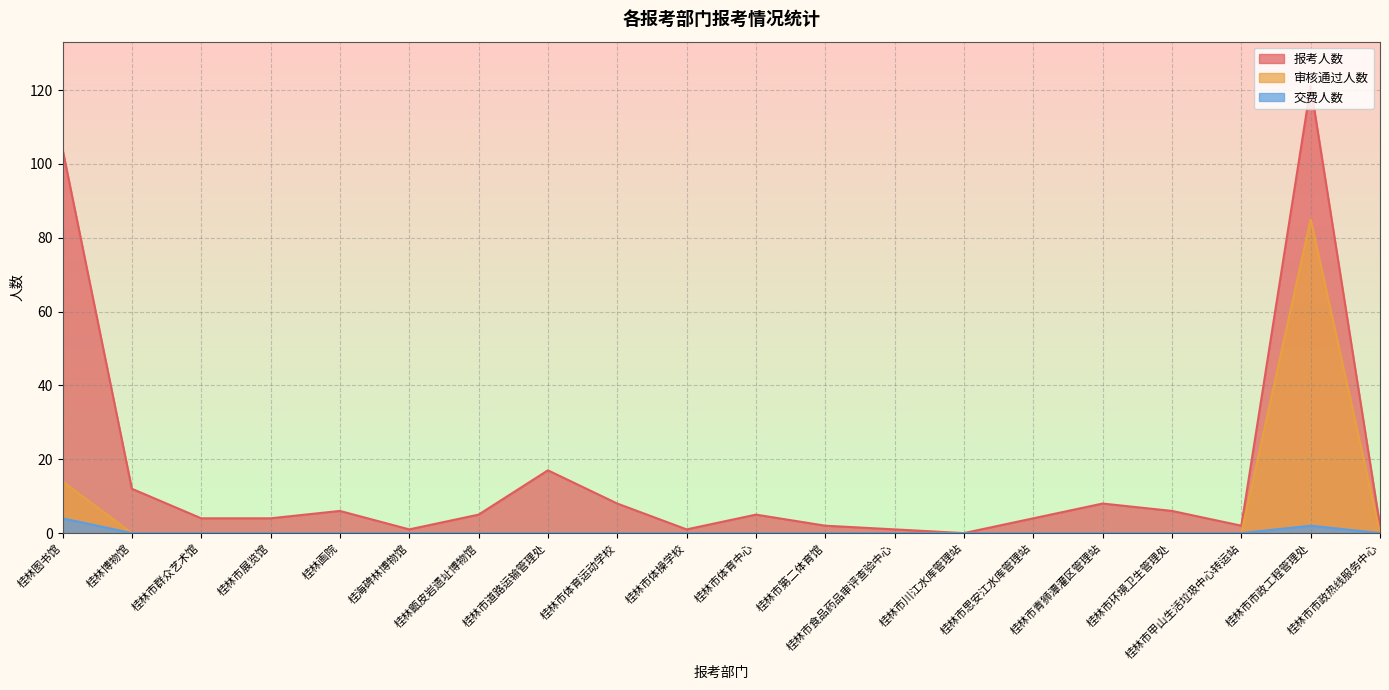

Between 桂林图书馆 and 桂林博物馆, which is larger?

桂林图书馆